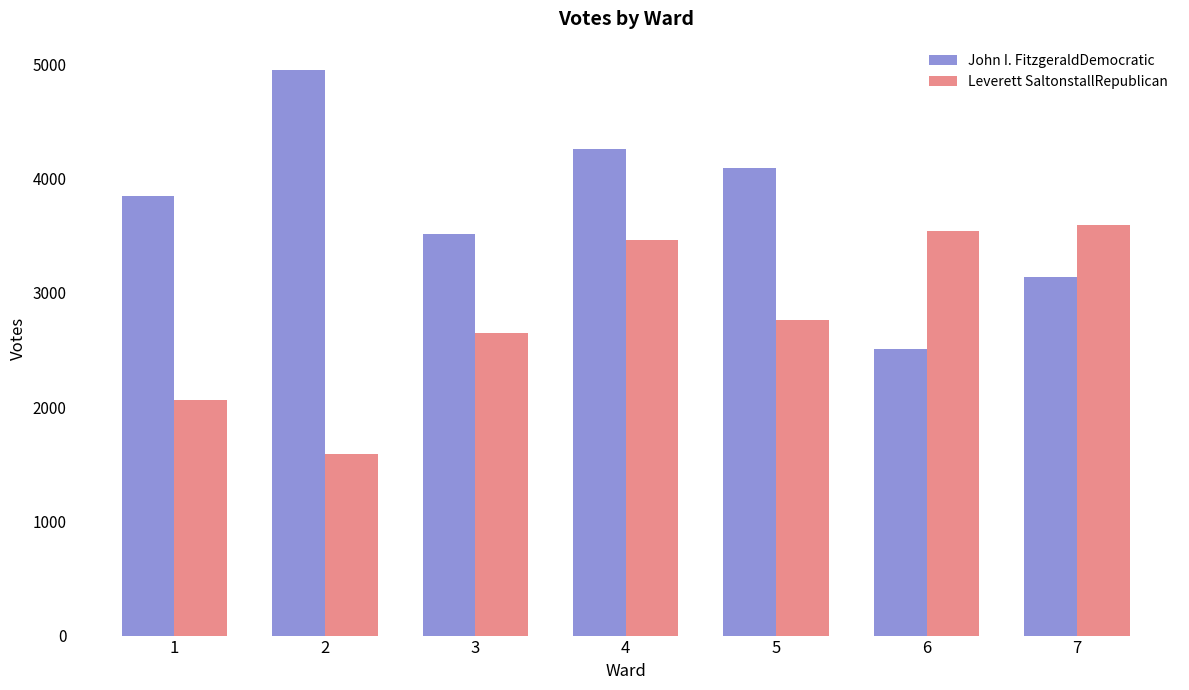

The John I. FitzgeraldDemocratic series shows 4092 at 5. True or false?

True